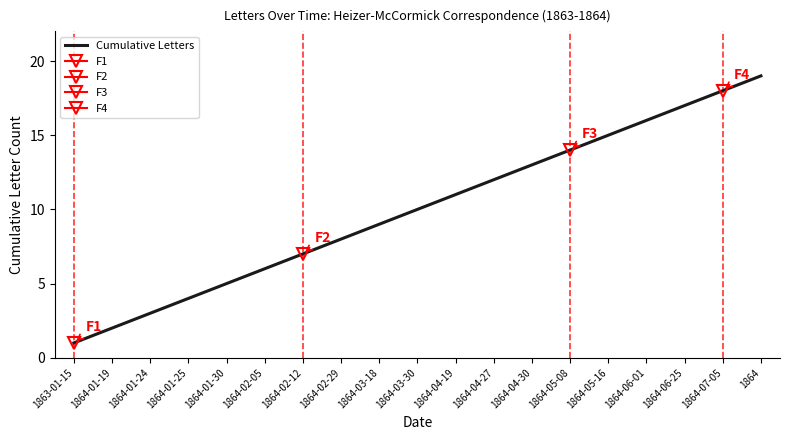

What is the ratio of the value at 1864-01-25 to the value at 1864-04-19?

0.4